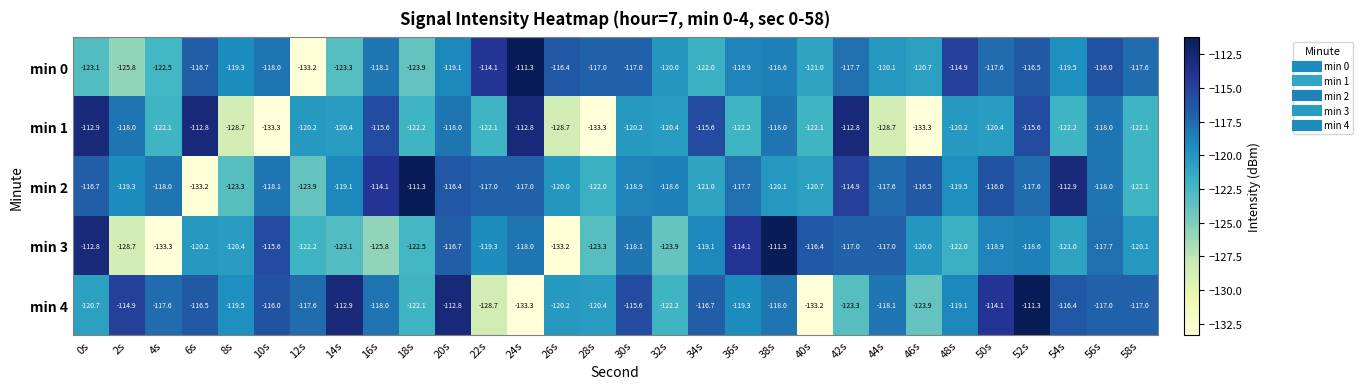

What is the sum of all min 3 values?

-3610.3